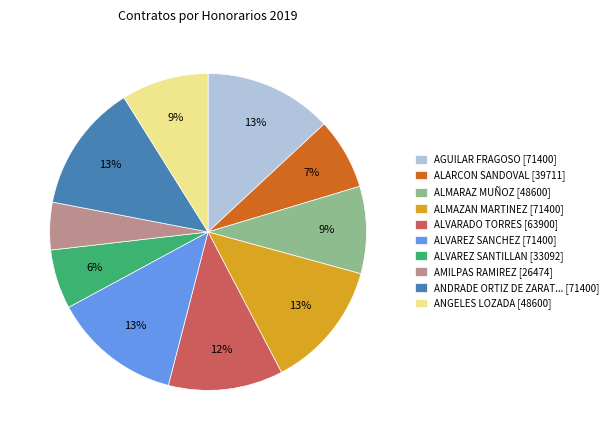

Combined, do ALMAZAN MARTINEZ [71400] and ANGELES LOZADA [48600] account for over 50%?

No